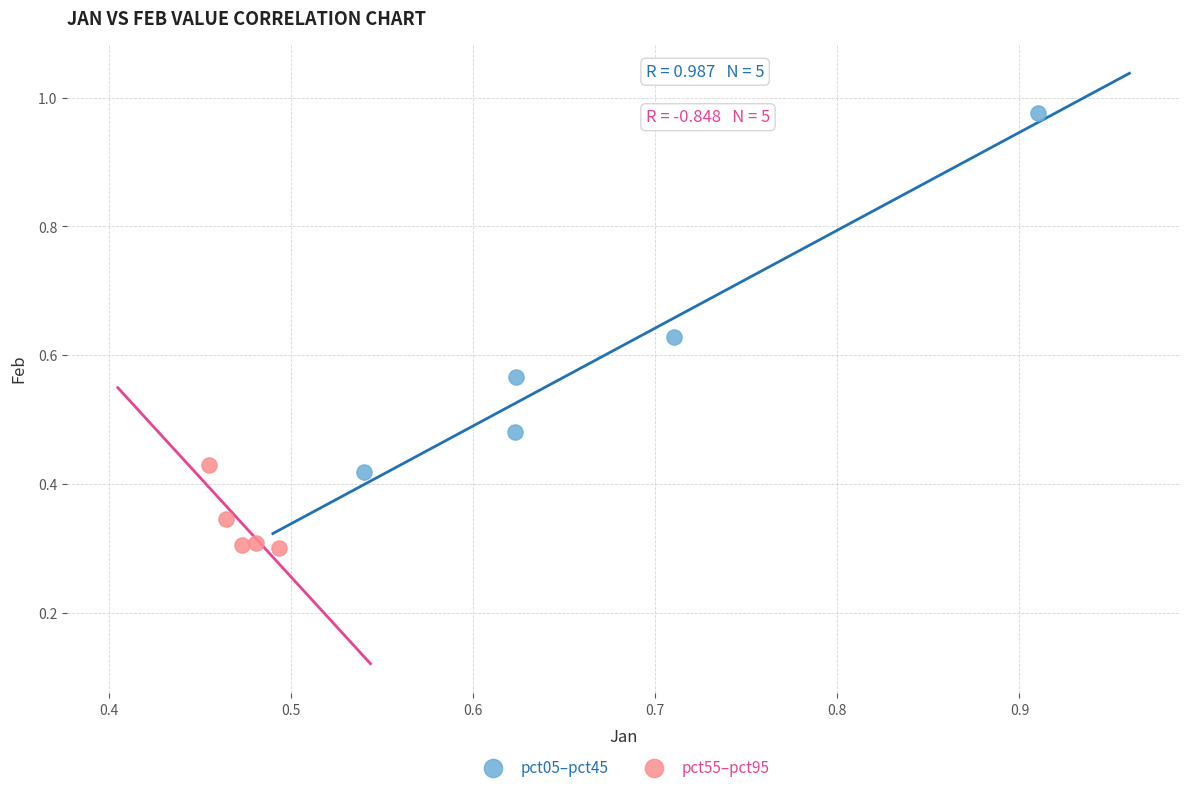

Which series reaches the maximum Y coordinate?

pct05–pct45